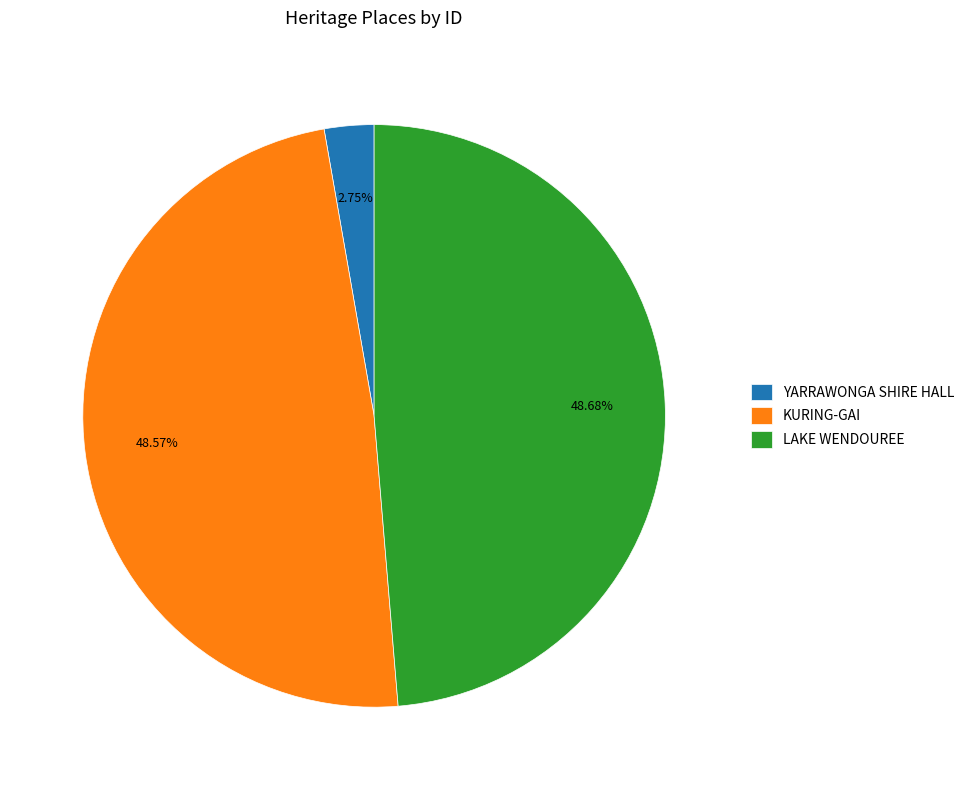

Is there any slice that represents more than half of the pie?

No